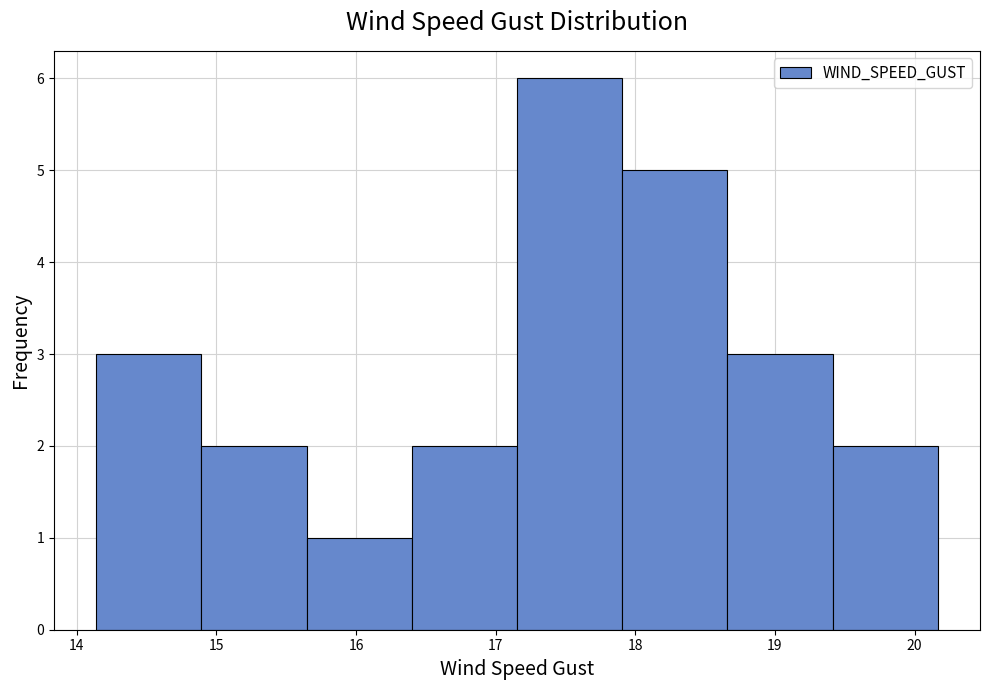

What is the height of the bar covering 17.2 to 17.9 on the x-axis? Neither the bar edges nor the heights are printed on the chart, so give them approximately, as read against the axes.

6